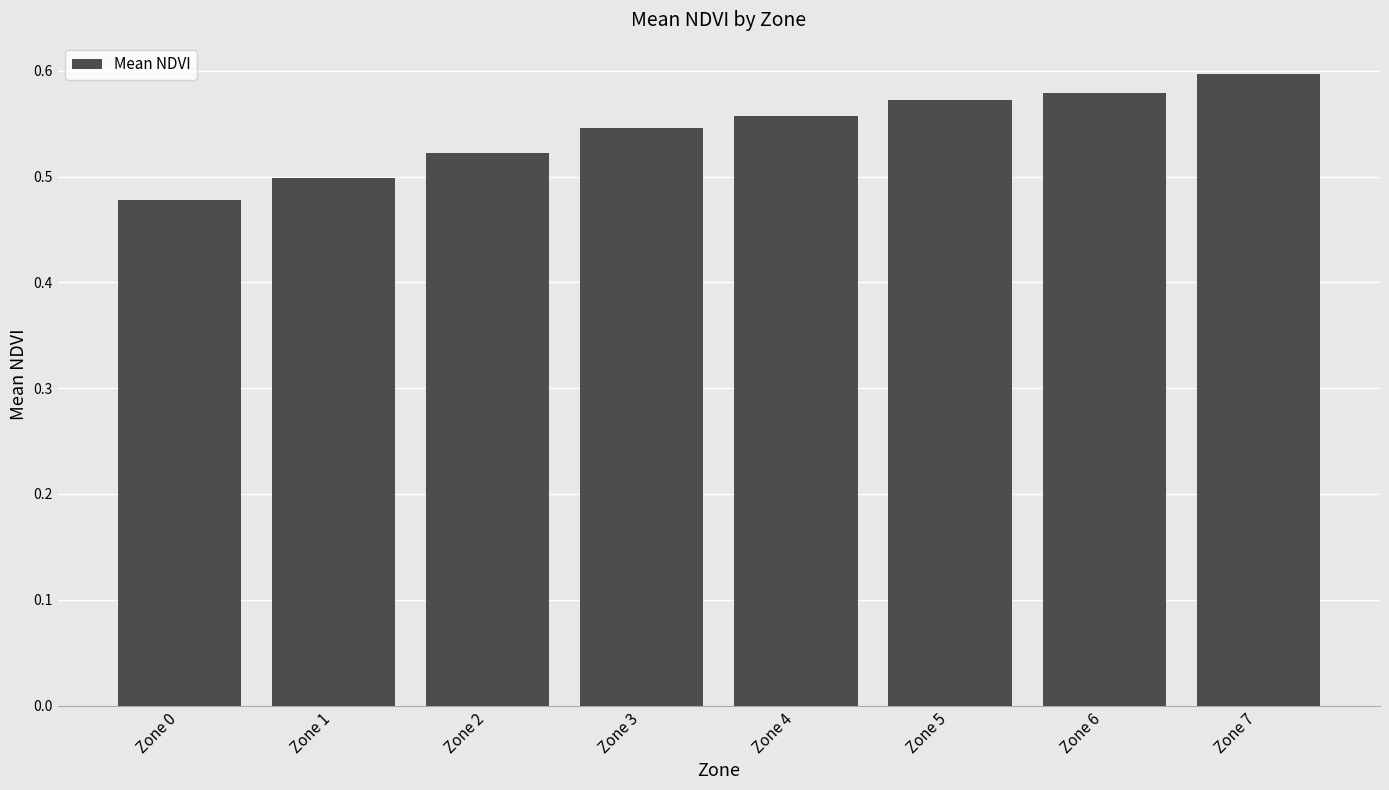

What is the sum of all values?

4.3